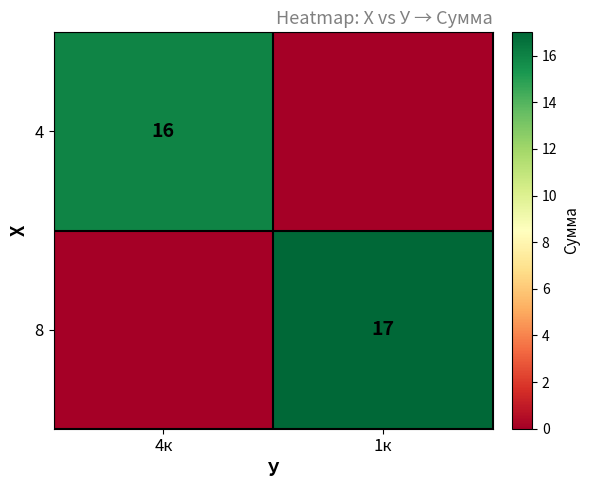

Is the value of 4 at 4к greater than the value of 8 at 1к?

No